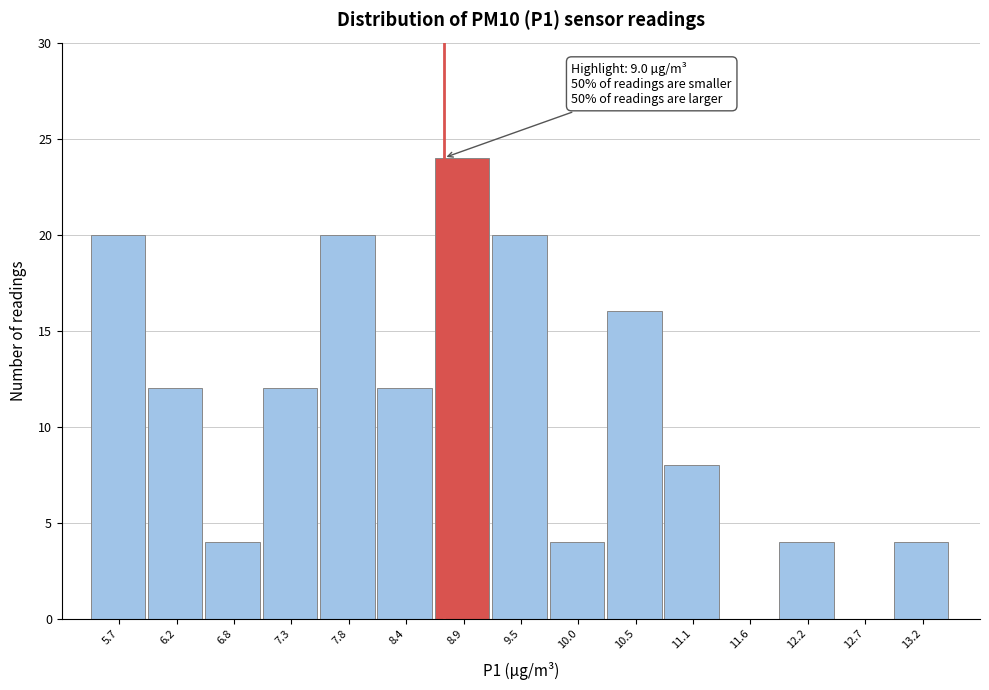

Reading left to right, what are all the values shown in this chart?

5.7=20	6.2=12	6.8=4	7.3=12	7.8=20	8.4=12	8.9=24	9.5=20	10.0=4	10.5=16	11.1=8	11.6=0	12.2=4	12.7=0	13.2=4